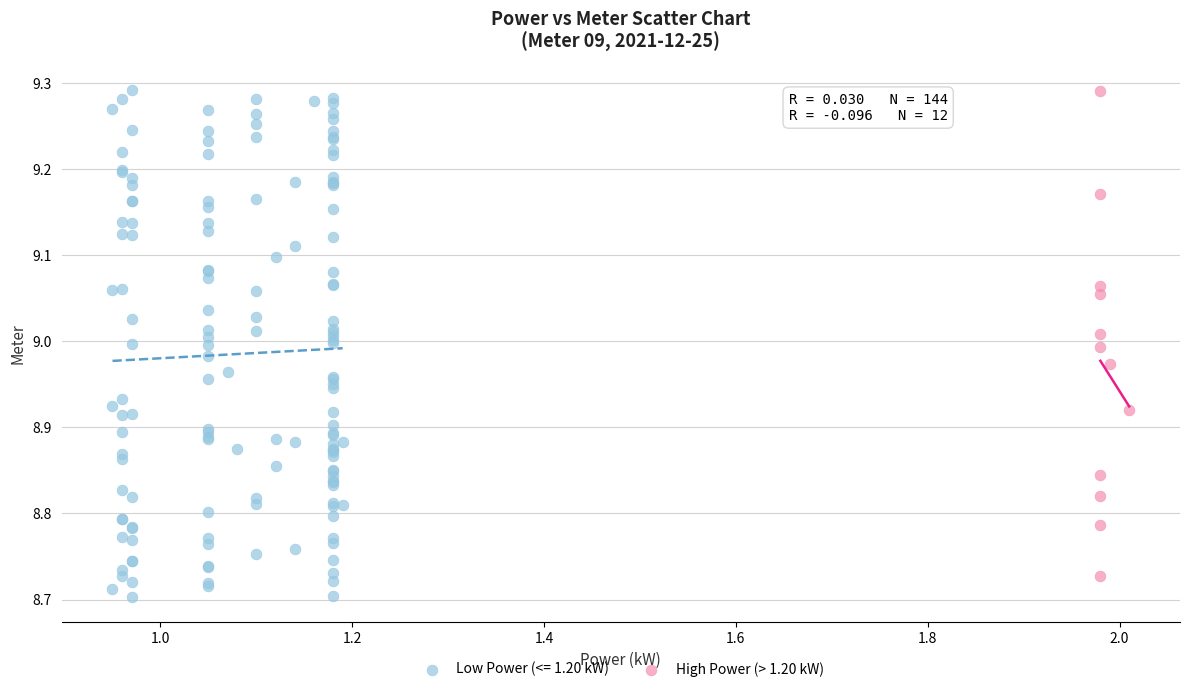

Which series has the widest spread of Y values?

Low Power (<= 1.20 kW)